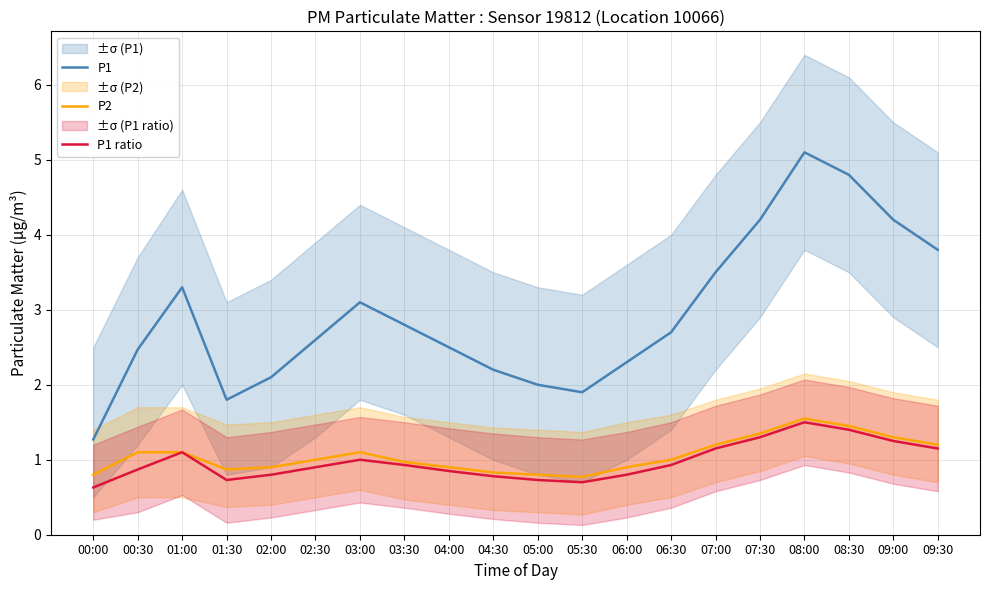

True or false: P1 and P1 ratio intersect in this chart.

False